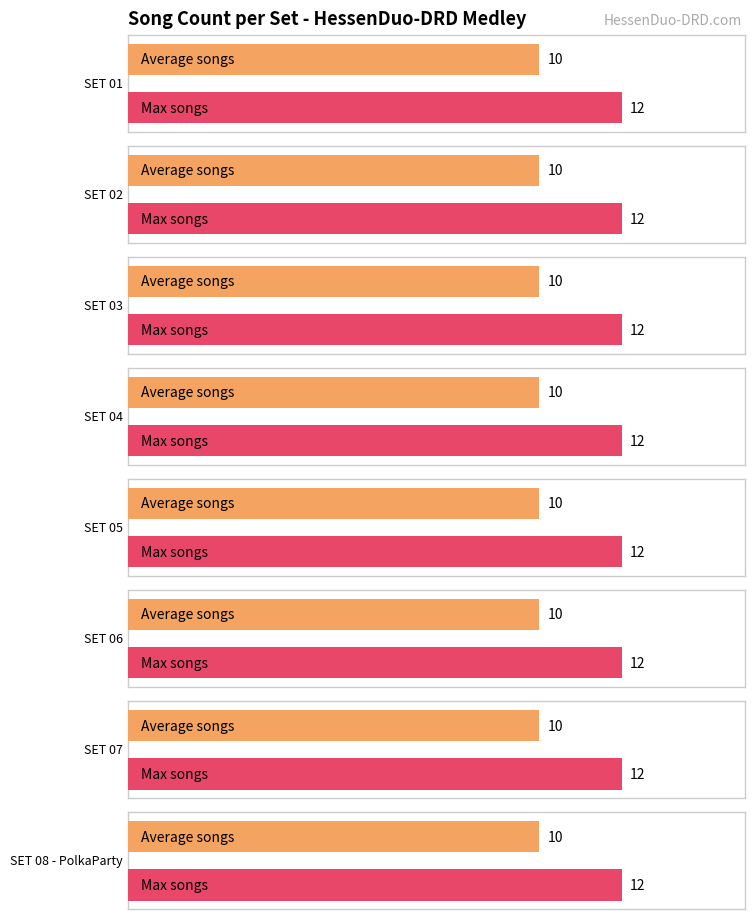

What is the value of the Maximum utilization bar at the 7th from the left?

12